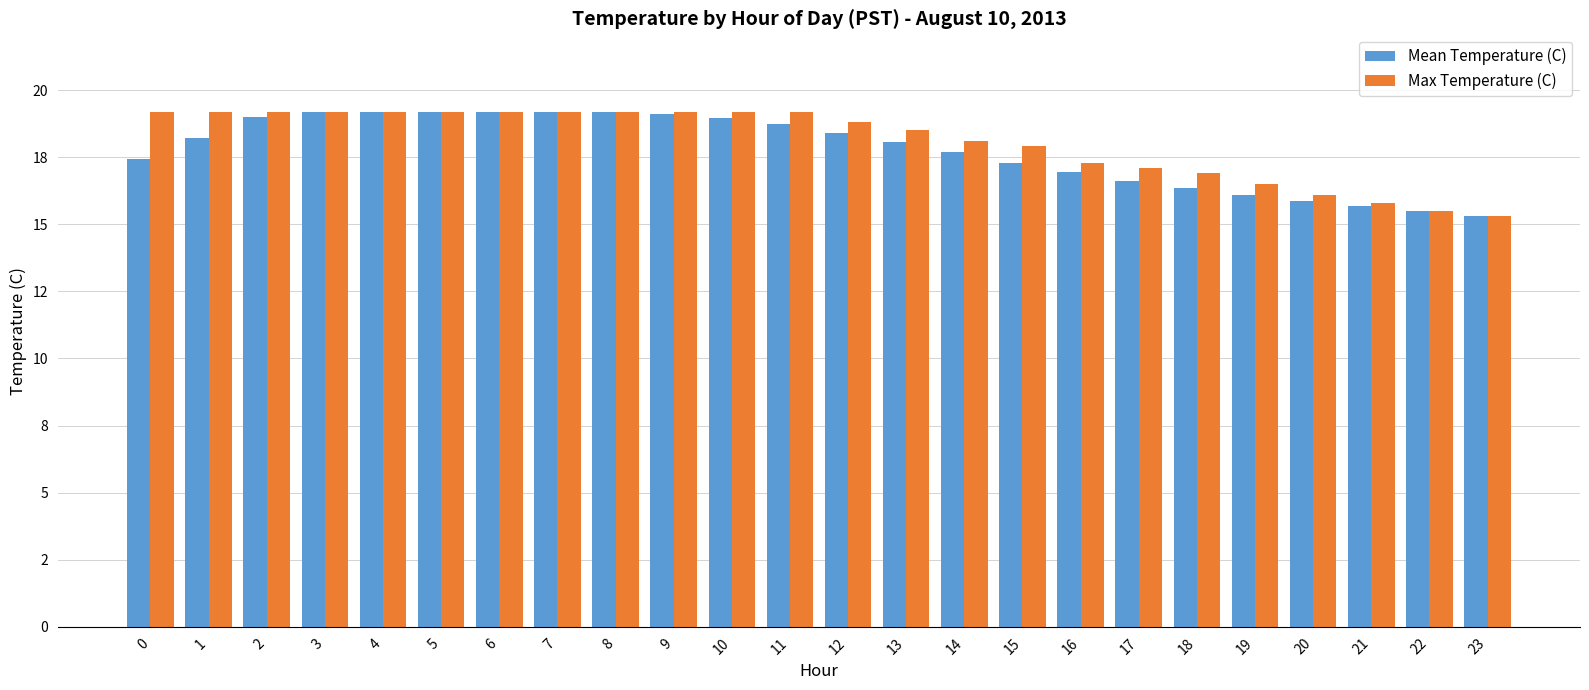

Rank the series by their maximum value, from highest to lowest.

Mean Temperature (C), Max Temperature (C)